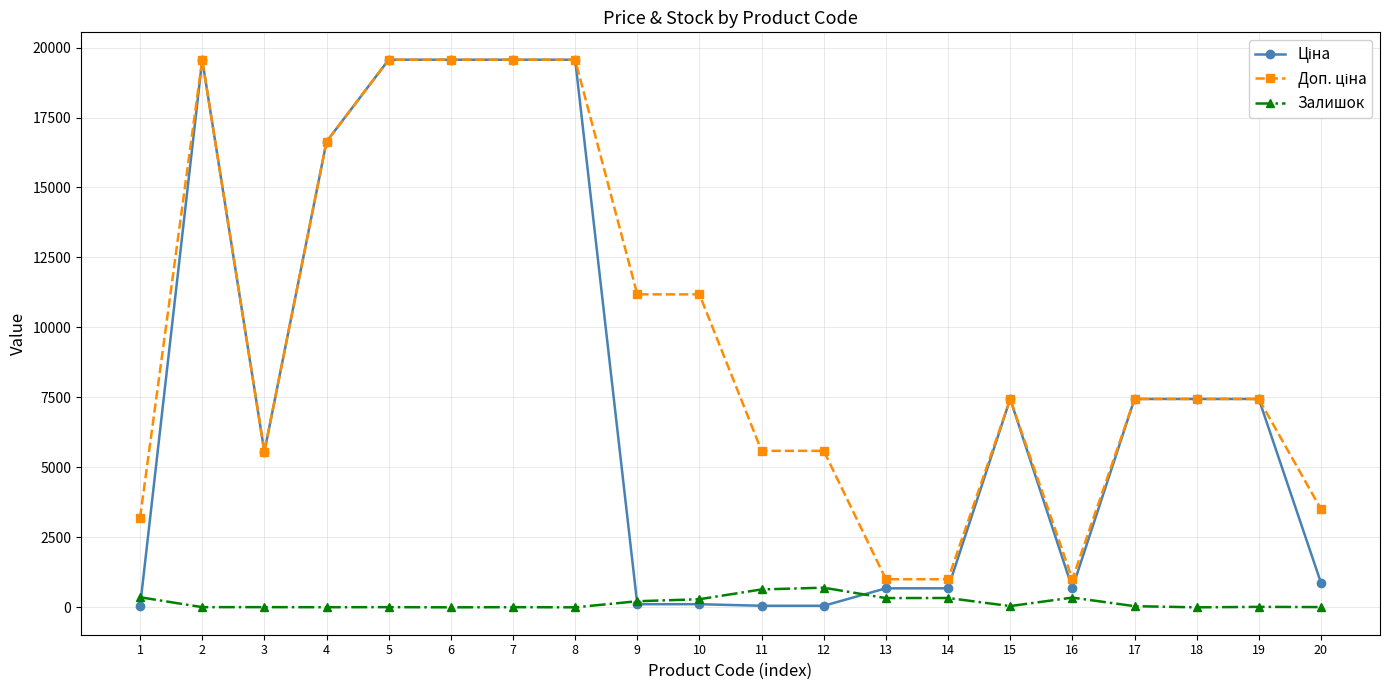

How many lines are shown in the chart?

3